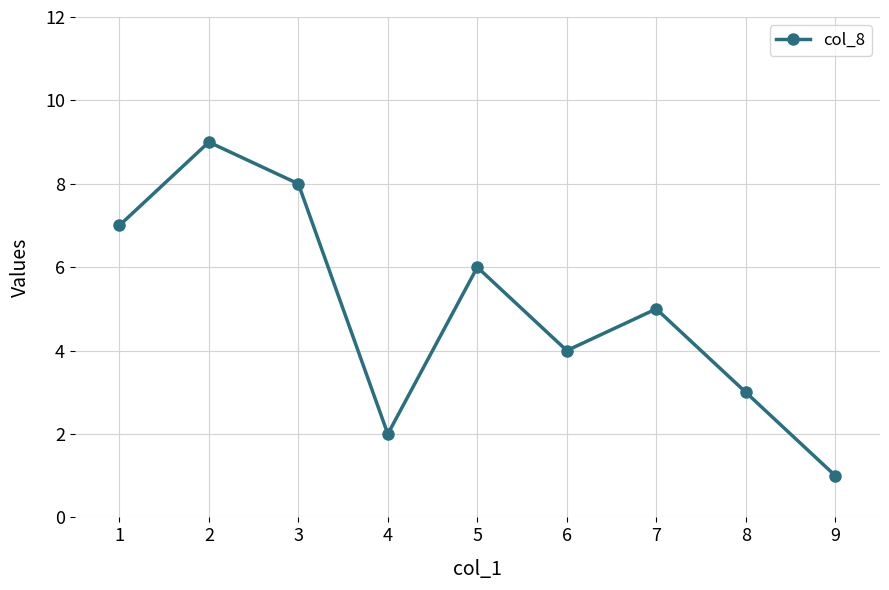

What is the approximate value at 1?

7